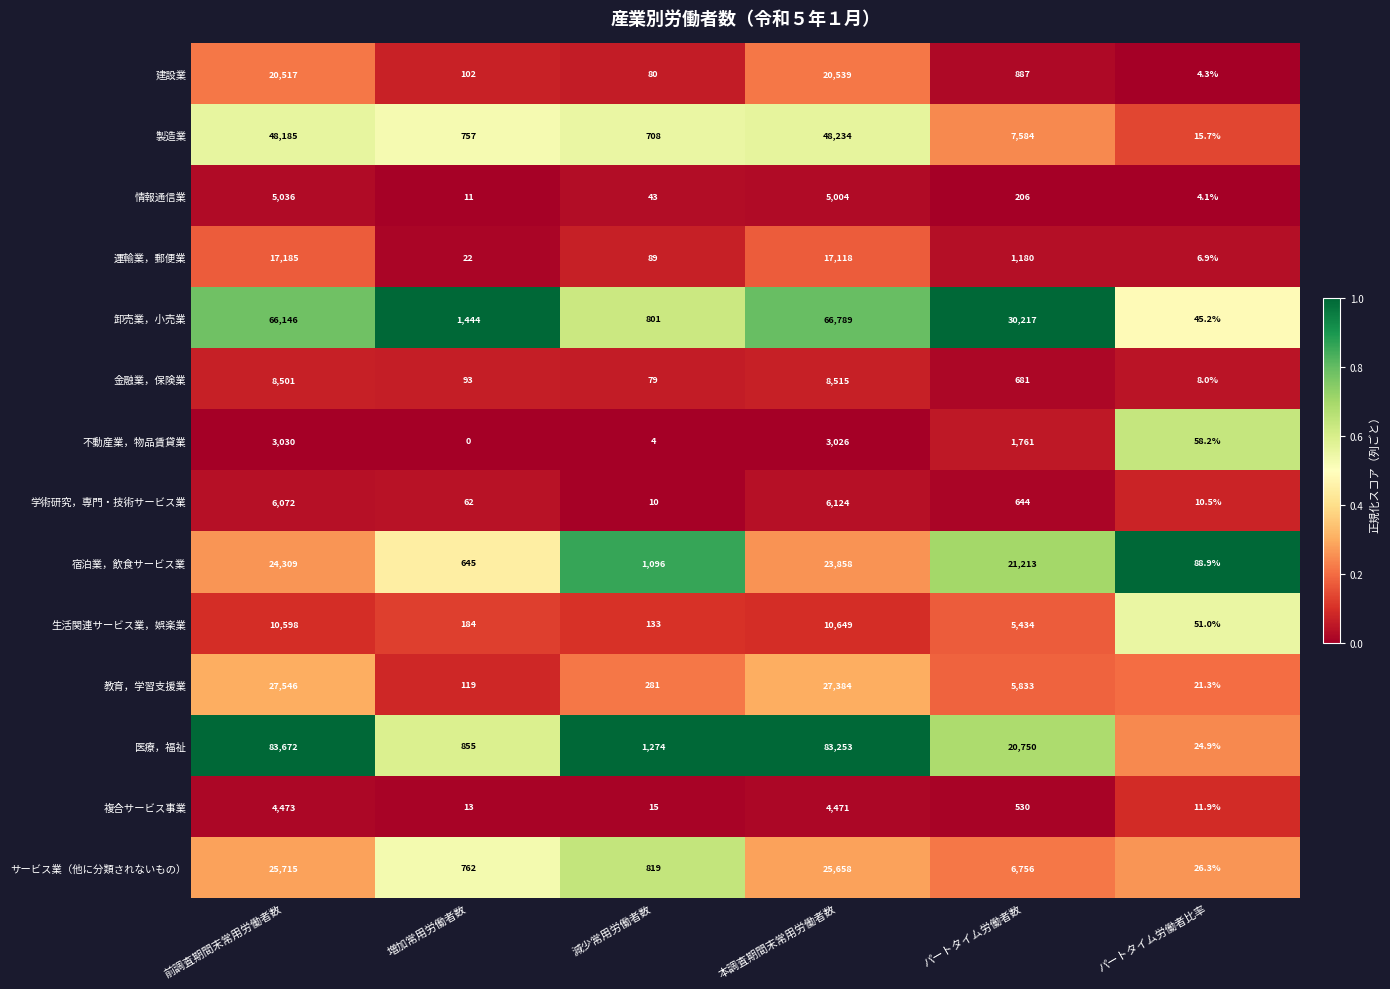

Which series has the largest total across all categories?

医療，福祉